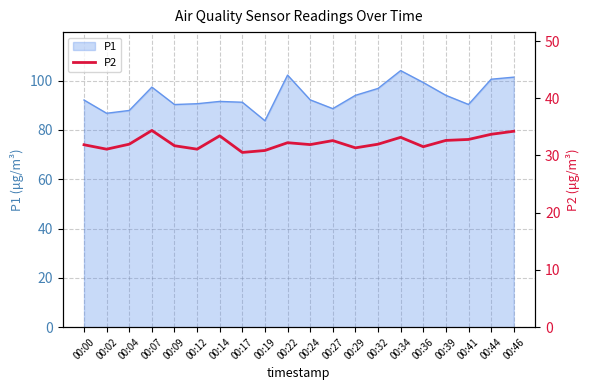

What is the maximum value for P1?

104.0